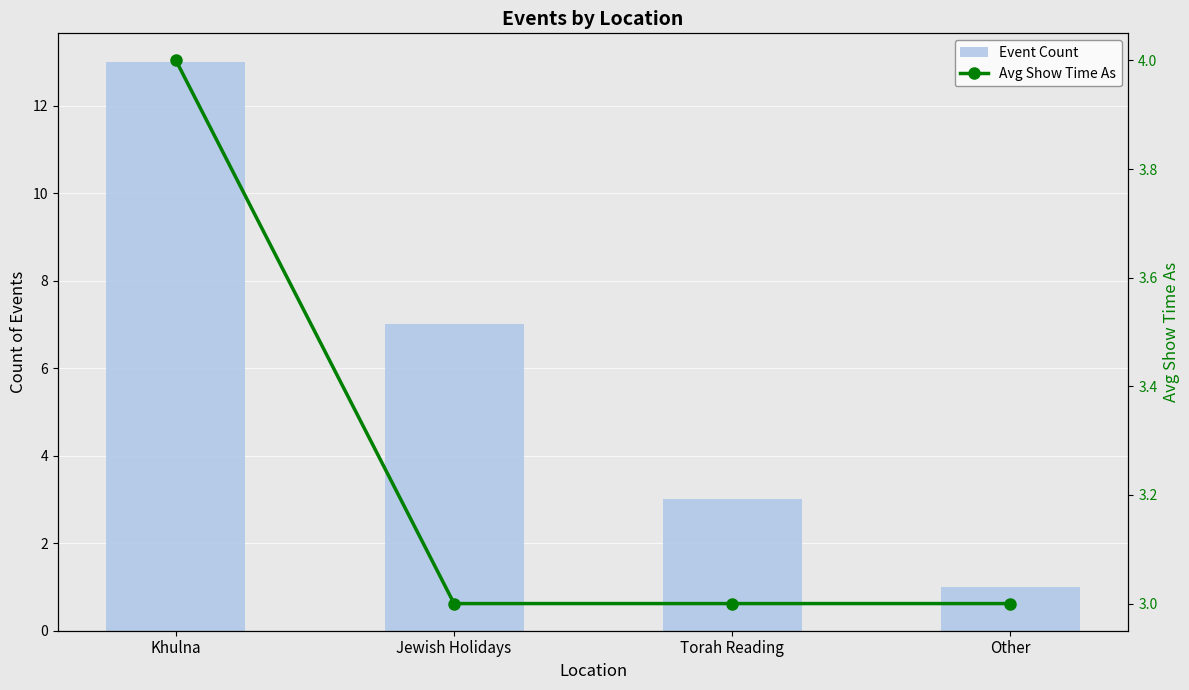

What is the lowest value of the Event Count series?

1